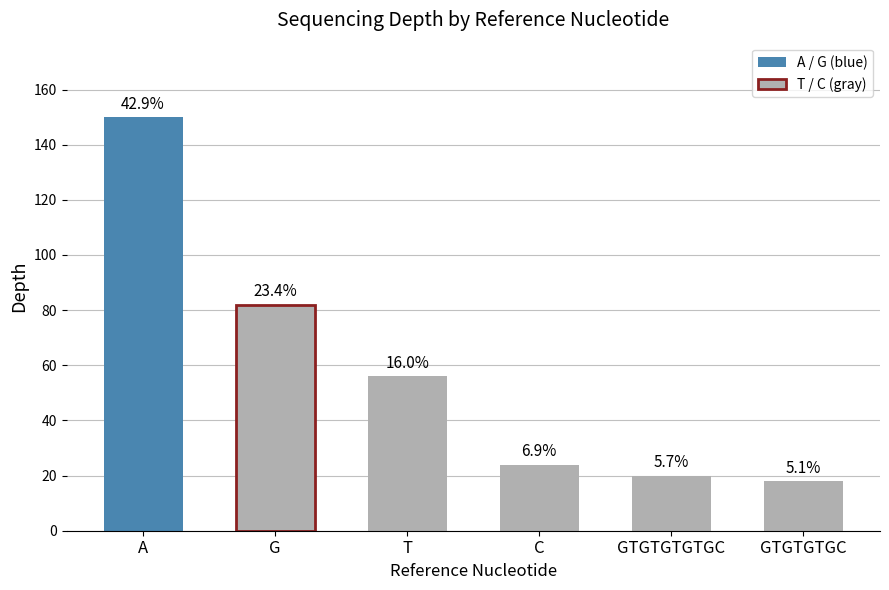

How many bars are there in total?

6